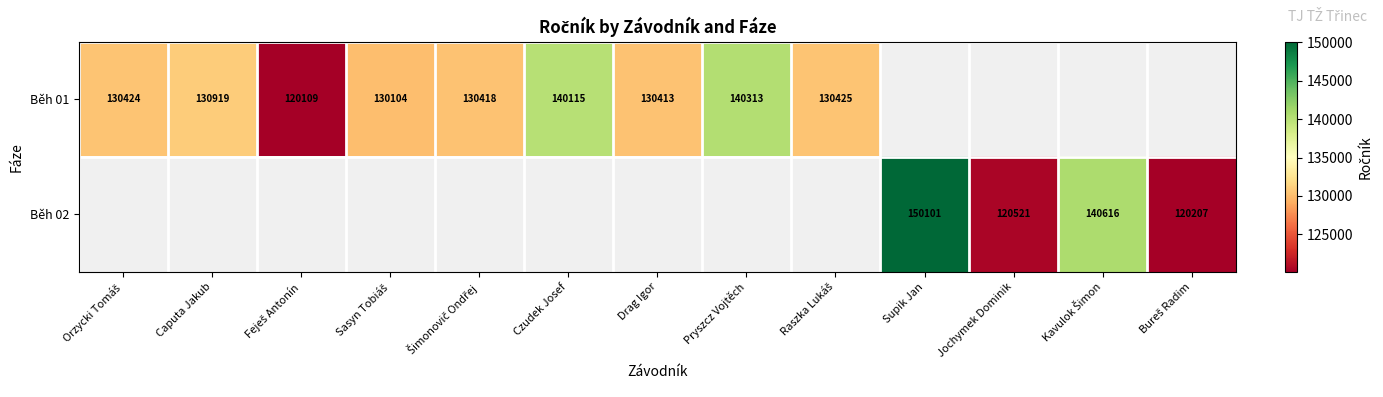

The value of Běh 01 at Pryszcz Vojtěch is 140313. True or false?

True